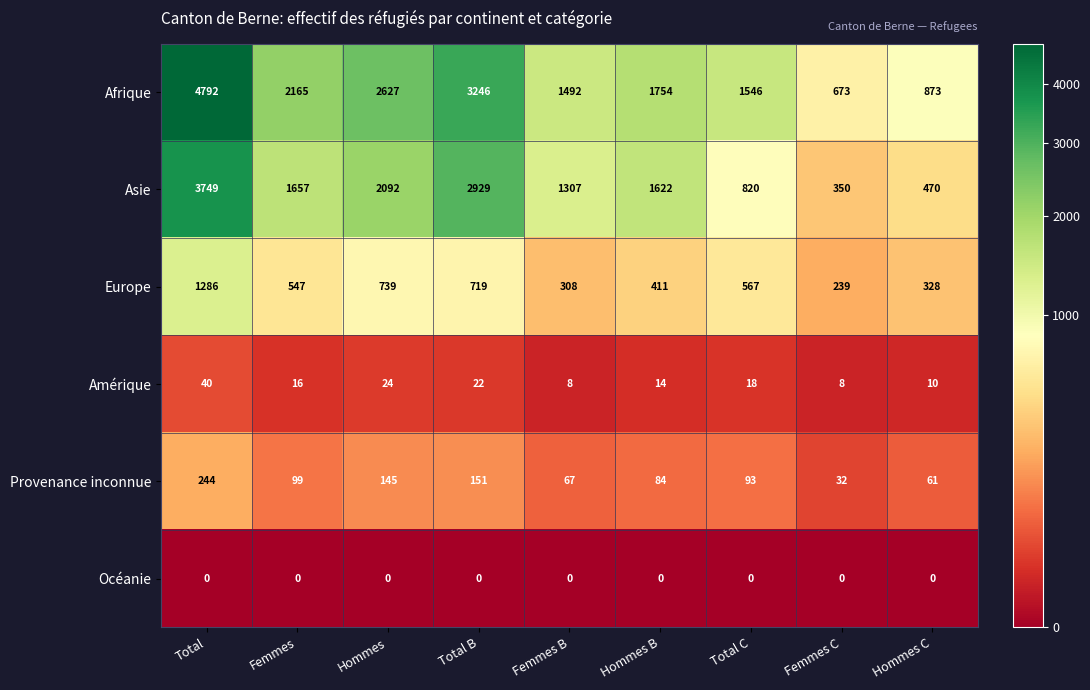

What is the sum of the Europe values at Total and Femmes C?

1525